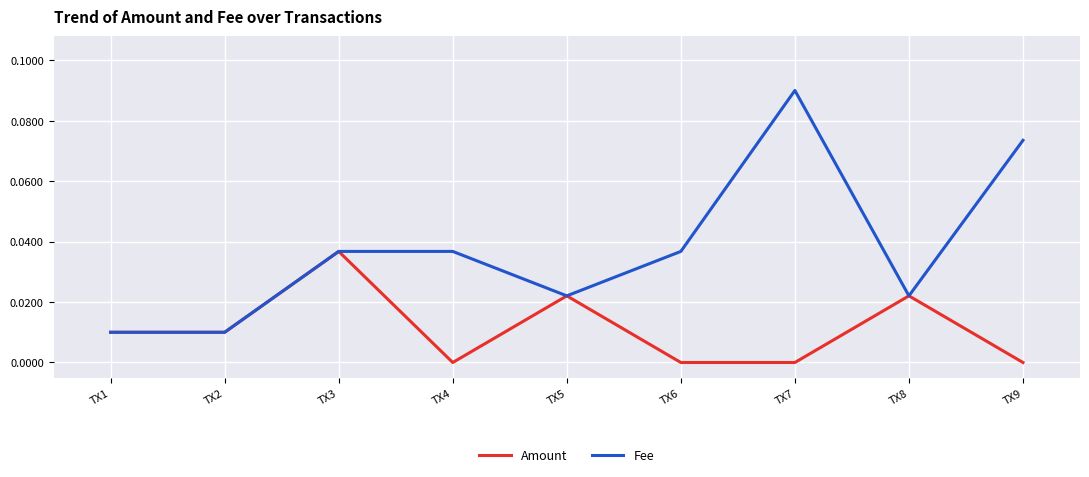

Rank the series by their maximum value, from highest to lowest.

Fee, Amount